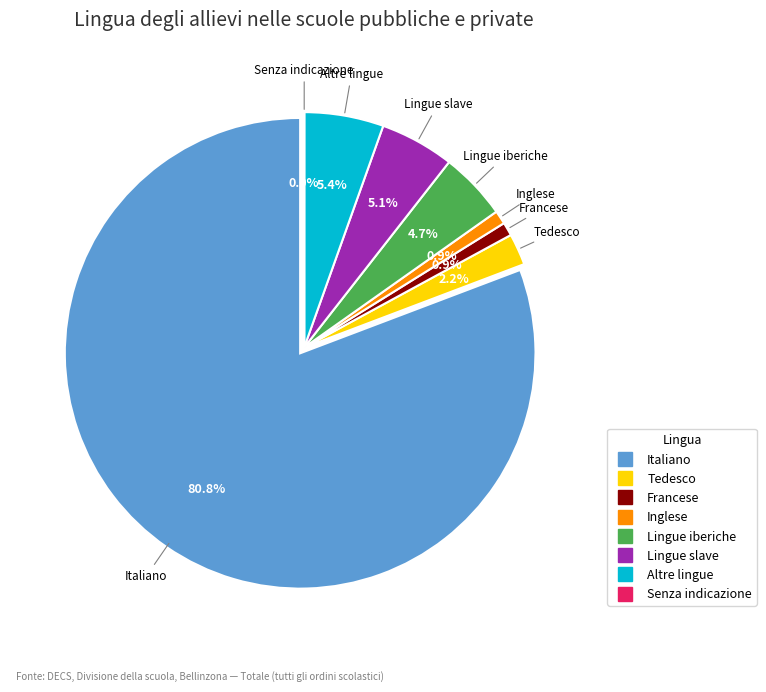

How many segments does this pie chart have?

8